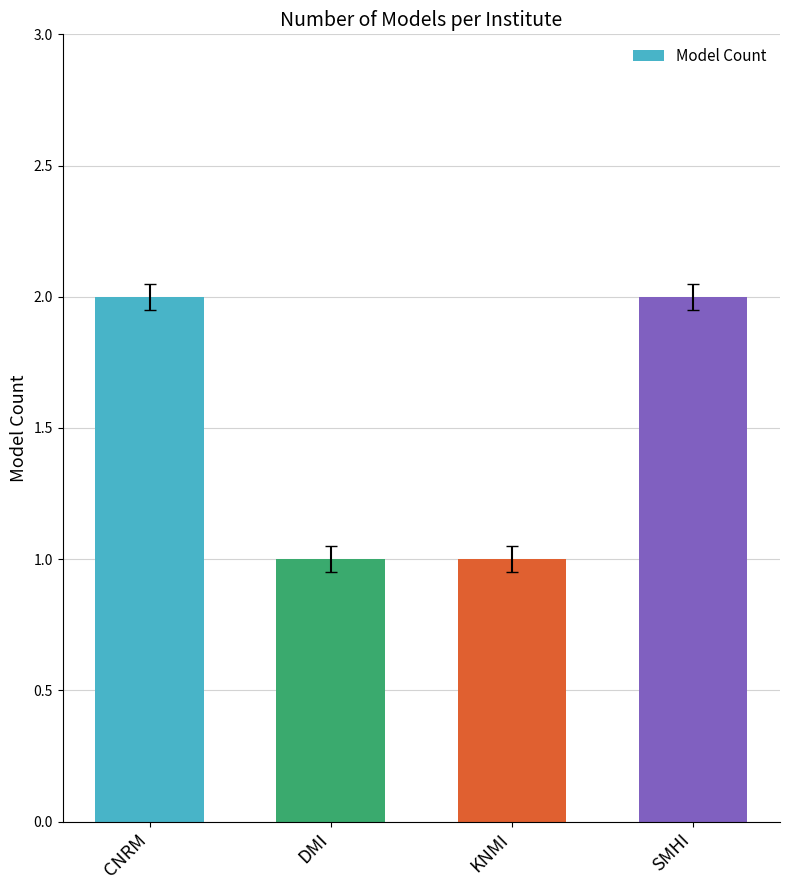

Reading left to right, list all the values displayed in this chart.

CNRM=2	DMI=1	KNMI=1	SMHI=2